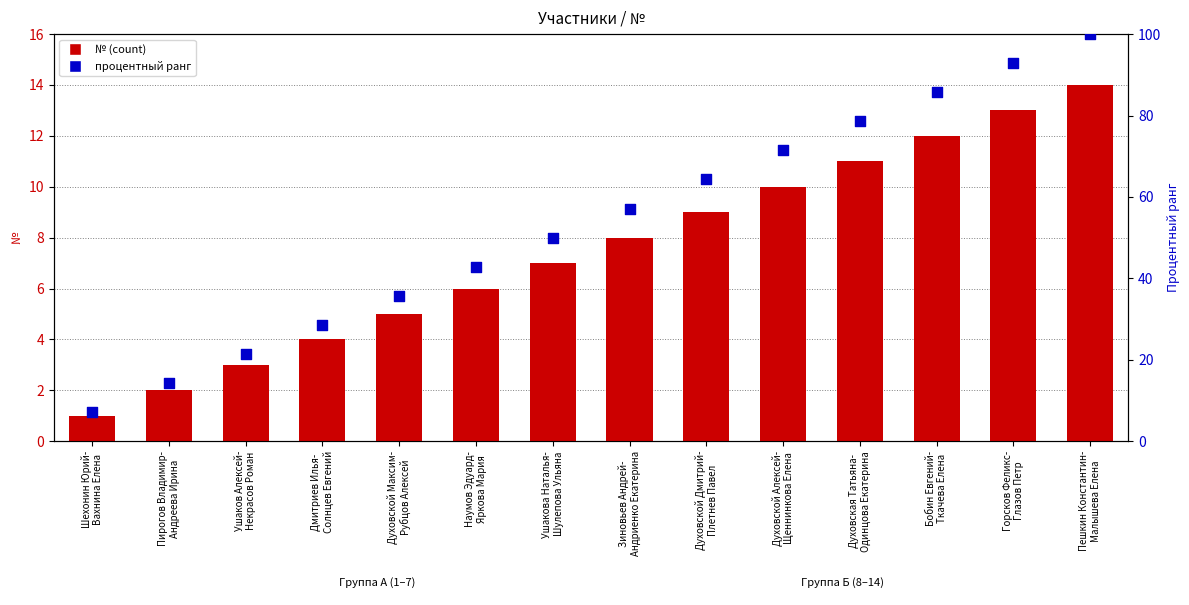

Which series has the widest spread of Y values?

процентный ранг